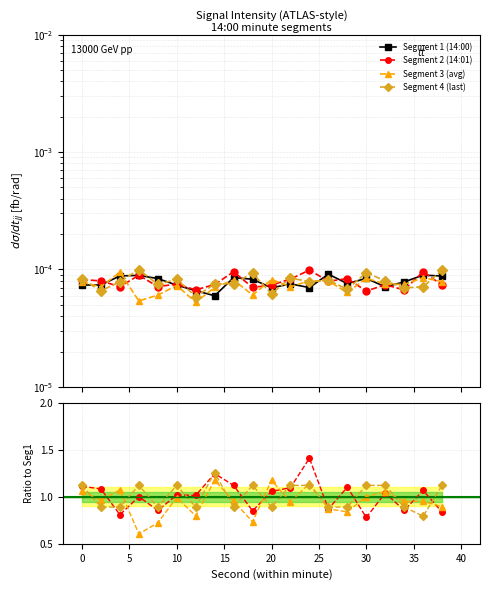

How many series are shown in this chart?

4